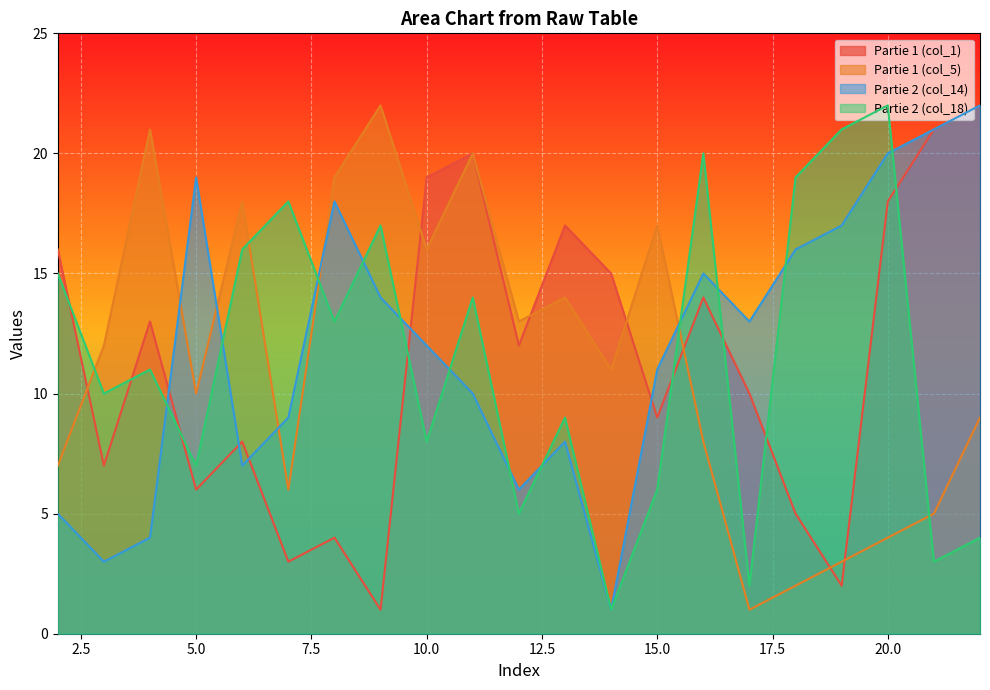

What is the difference between the maximum and minimum values in the Partie 1 (col_5) series?

21